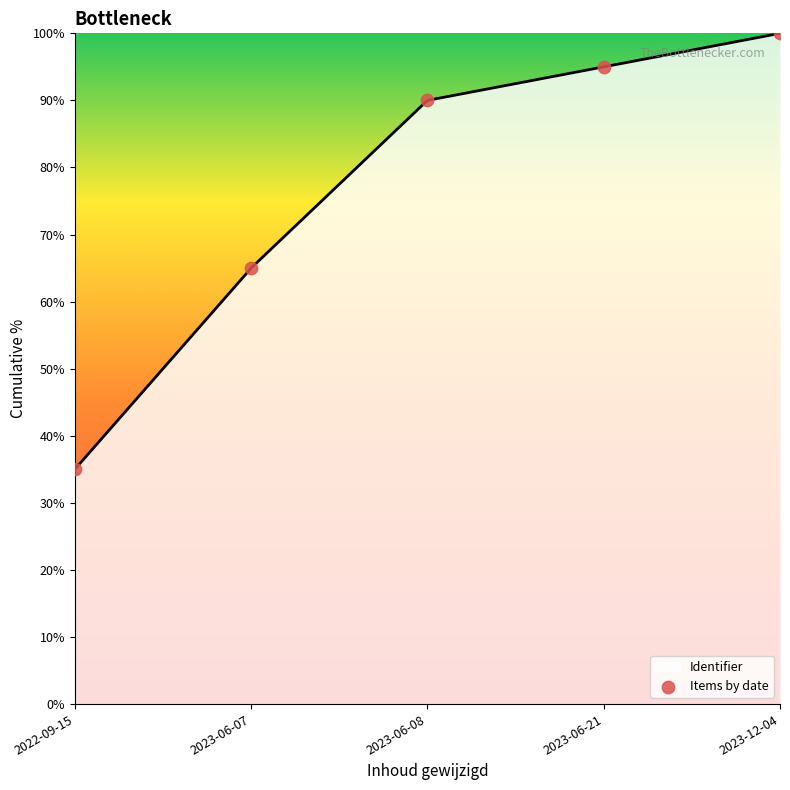

Between 2023-06-07 and 2023-06-08, which is larger?

2023-06-08